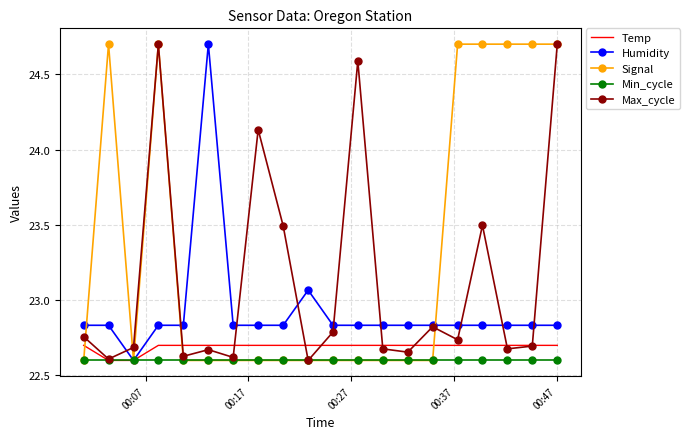

At how many categories does at least one series exceed 24?

10